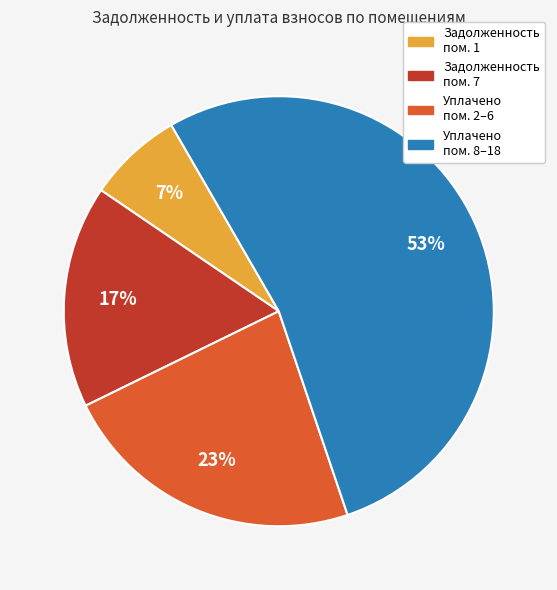

To the nearest percent, what is the difference between the largest and smallest slice percentages?

46%